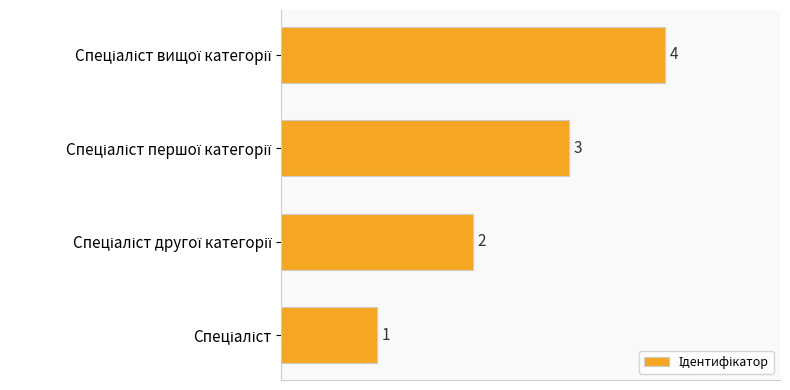

What is the sum of all values?

10